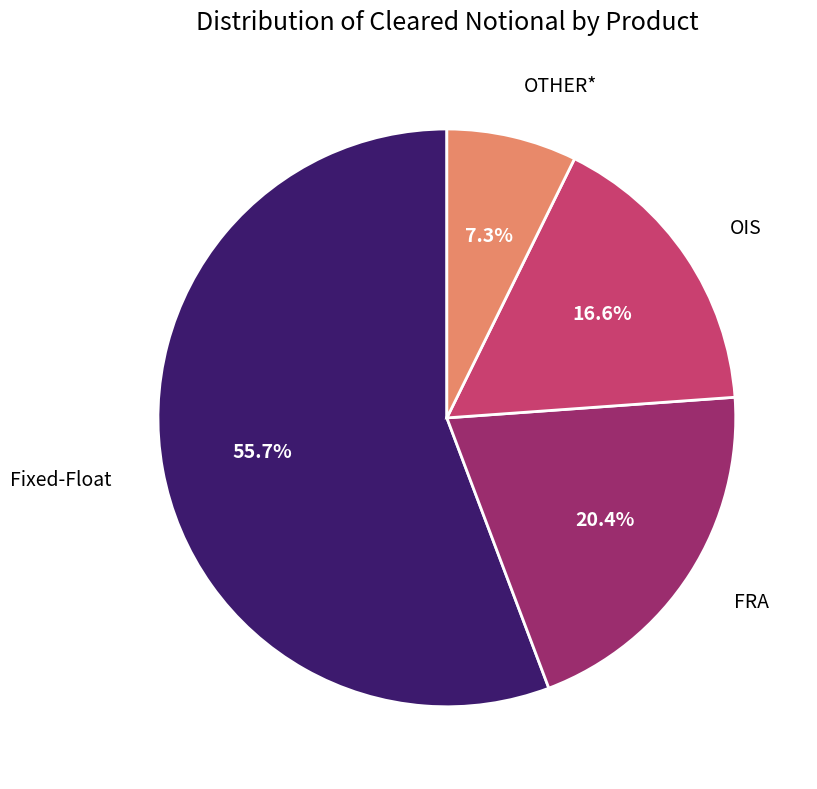

How many slices are in this pie chart?

4